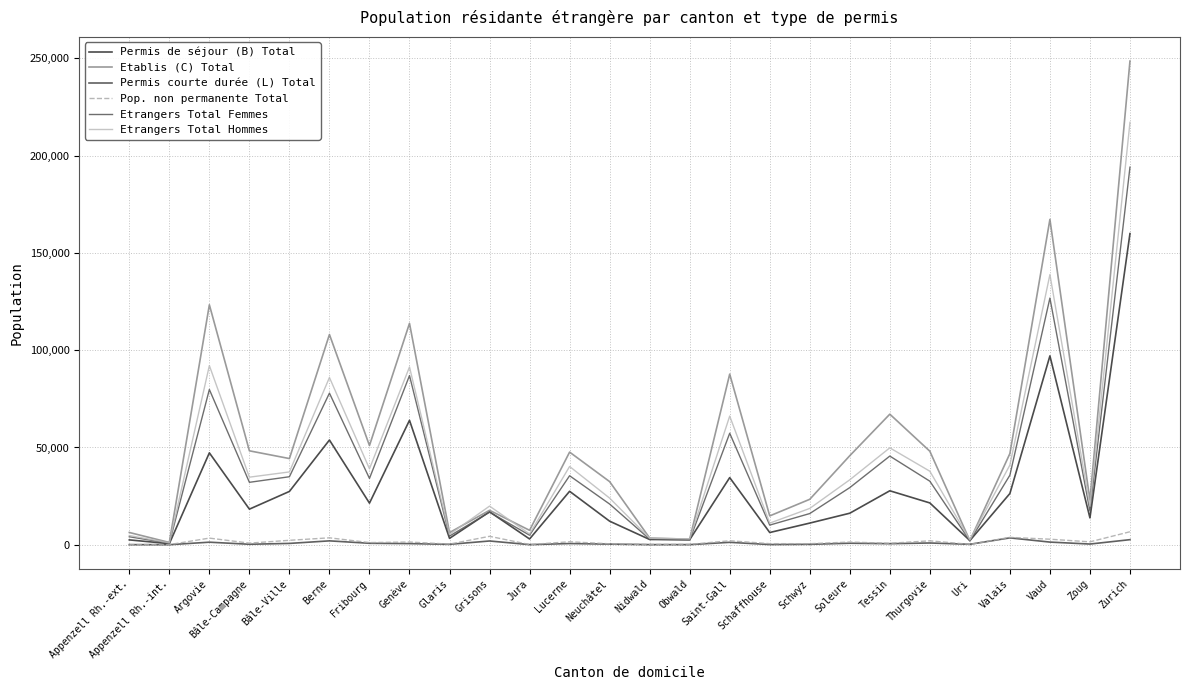

Reading left to right, list all the values displayed in this chart.

Permis de séjour (B) Total: Appenzell Rh.-ext.=2495	Appenzell Rh.-int.=553	Argovie=47240	Bâle-Campagne=18297	Bâle-Ville=27409	Berne=53834	Fribourg=21388	Genève=63964	Glaris=3275	Grisons=16946	Jura=2966	Lucerne=27477	Neuchâtel=12113	Nidwald=2699	Obwald=2595	Saint-Gall=34513	Schaffhouse=6283	Schwyz=11130	Soleure=16211	Tessin=27745	Thurgovie=21489	Uri=2146	Valais=26334	Vaud=97087	Zoug=13811	Zurich=159962
Etablis (C) Total: Appenzell Rh.-ext.=6305	Appenzell Rh.-int.=1173	Argovie=123351	Bâle-Campagne=48284	Bâle-Ville=44302	Berne=108072	Fribourg=50994	Genève=113807	Glaris=6245	Grisons=17712	Jura=7414	Lucerne=47621	Neuchâtel=32453	Nidwald=3441	Obwald=2838	Saint-Gall=87710	Schaffhouse=14825	Schwyz=23360	Soleure=45779	Tessin=67119	Thurgovie=48077	Uri=2107	Valais=46872	Vaud=167252	Zoug=22937	Zurich=248641
Permis courte durée (L) Total: Appenzell Rh.-ext.=52	Appenzell Rh.-int.=26	Argovie=1313	Bâle-Campagne=245	Bâle-Ville=683	Berne=1996	Fribourg=749	Genève=583	Glaris=210	Grisons=1931	Jura=56	Lucerne=615	Neuchâtel=320	Nidwald=63	Obwald=63	Saint-Gall=1241	Schaffhouse=99	Schwyz=221	Soleure=778	Tessin=539	Thurgovie=901	Uri=230	Valais=3531	Vaud=1363	Zoug=356	Zurich=2612
Pop. non permanente Total: Appenzell Rh.-ext.=71	Appenzell Rh.-int.=71	Argovie=3409	Bâle-Campagne=834	Bâle-Ville=2281	Berne=3559	Fribourg=1111	Genève=1393	Glaris=326	Grisons=4334	Jura=106	Lucerne=1529	Neuchâtel=487	Nidwald=167	Obwald=199	Saint-Gall=2043	Schaffhouse=563	Schwyz=537	Soleure=1380	Tessin=755	Thurgovie=2019	Uri=194	Valais=3795	Vaud=2849	Zoug=1489	Zurich=6679
Etrangers Total Femmes: Appenzell Rh.-ext.=4110	Appenzell Rh.-int.=784	Argovie=79802	Bâle-Campagne=32091	Bâle-Ville=34960	Berne=77928	Fribourg=34089	Genève=86966	Glaris=4462	Grisons=16723	Jura=4913	Lucerne=35473	Neuchâtel=20923	Nidwald=2866	Obwald=2491	Saint-Gall=57320	Schaffhouse=10101	Schwyz=16036	Soleure=29373	Tessin=45585	Thurgovie=32667	Uri=2014	Valais=35753	Vaud=126803	Zoug=17336	Zurich=194090
Etrangers Total Hommes: Appenzell Rh.-ext.=4742	Appenzell Rh.-int.=968	Argovie=92102	Bâle-Campagne=34735	Bâle-Ville=37434	Berne=85974	Fribourg=39042	Genève=91388	Glaris=5268	Grisons=19866	Jura=5523	Lucerne=40240	Neuchâtel=23963	Nidwald=3337	Obwald=3005	Saint-Gall=66144	Schaffhouse=11106	Schwyz=18675	Soleure=33395	Tessin=49818	Thurgovie=37800	Uri=2469	Valais=40984	Vaud=138899	Zoug=19768	Zurich=217125